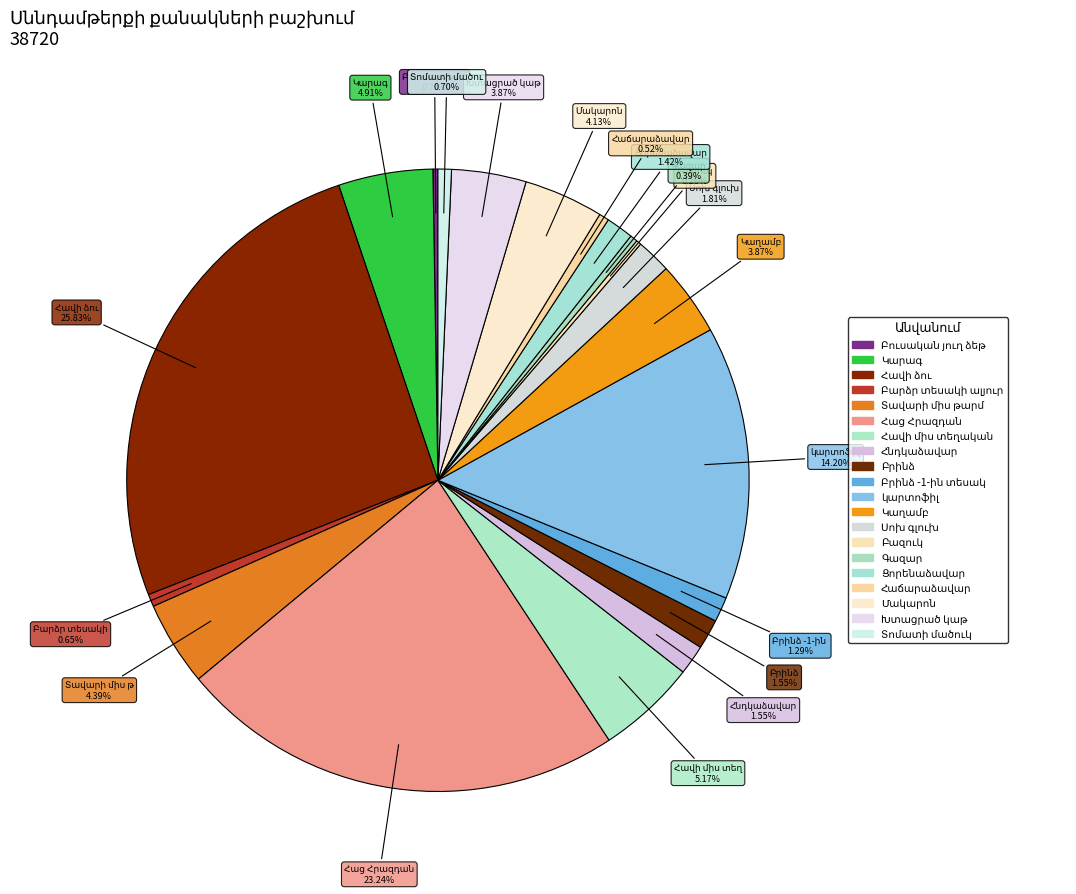

What is the ratio of the value at Հավի ձու to the value at Բրինձ -1-ին տեսակ?

20.0